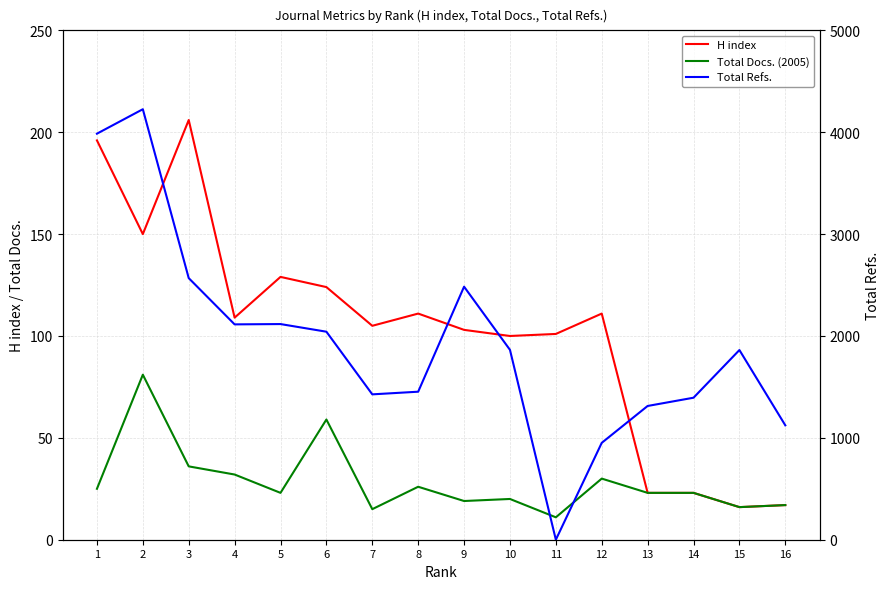

At which category is the sum across all series the highest?

2